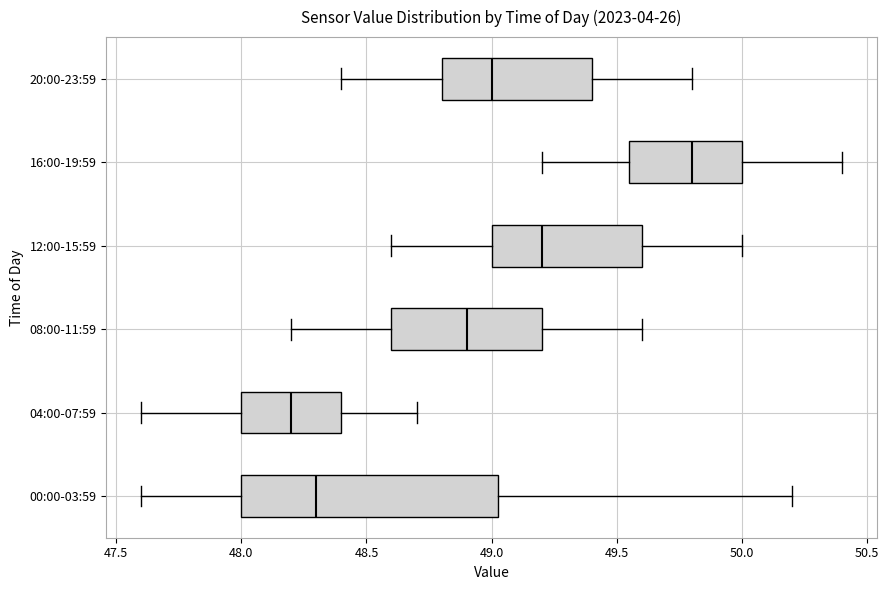

Which box is the widest, from its left edge to its right edge?

00:00-03:59